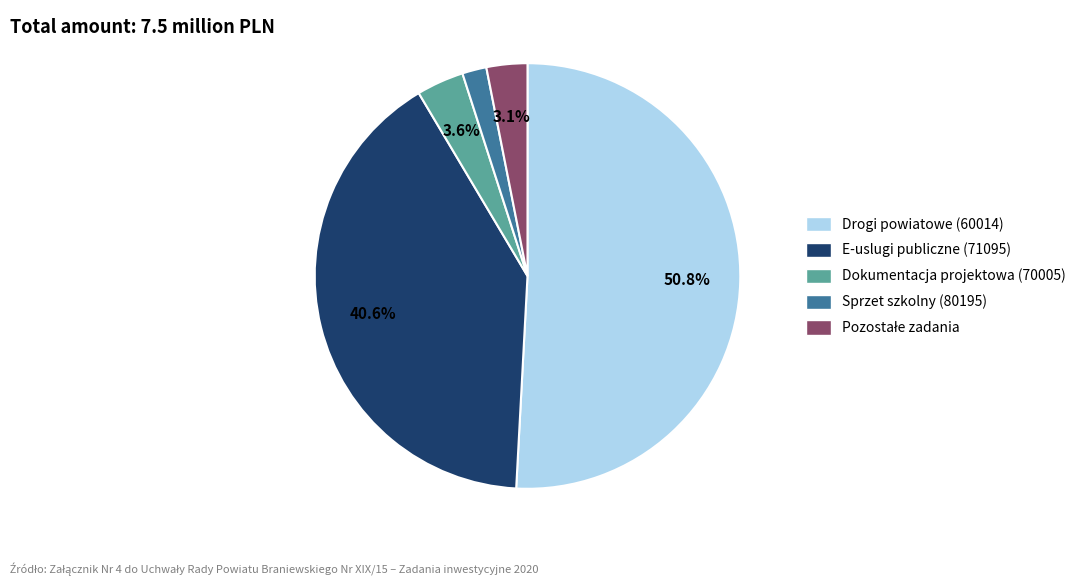

Which slice is the smallest?

Sprzet szkolny (80195)